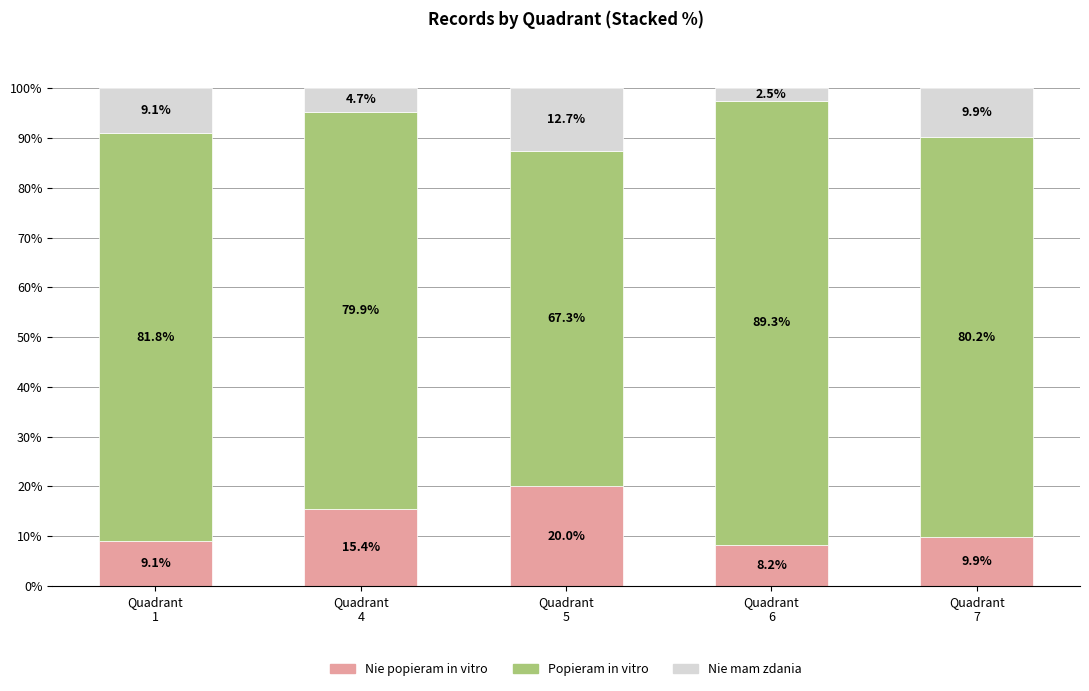

How many bars are there in total?

5